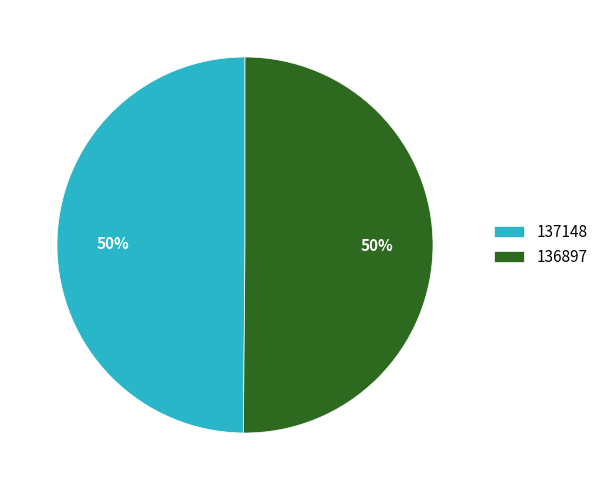

Count the number of slices in the pie.

2